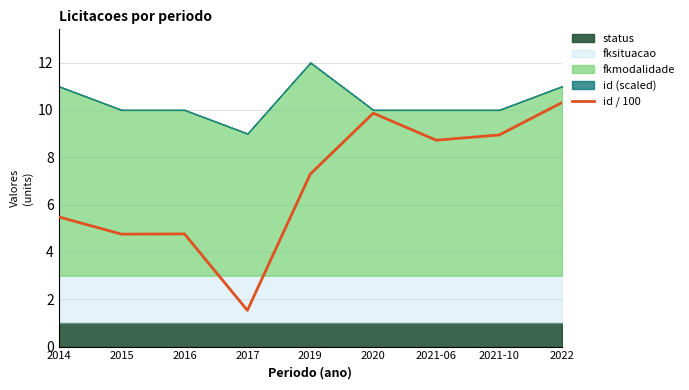

List the labels in order of value, smallest first.

2017, 2015, 2016, 2014, 2019, 2021-06, 2021-10, 2020, 2022